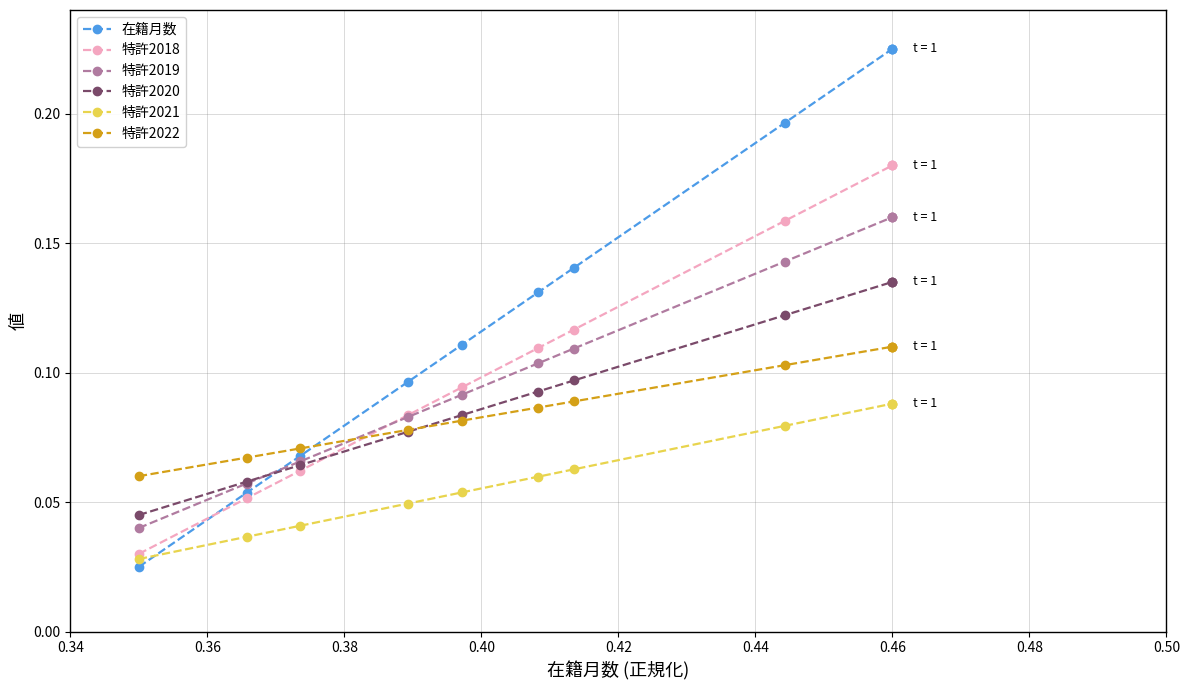

Rank the series by their maximum value, from highest to lowest.

在籍月数, 特許2018, 特許2019, 特許2020, 特許2022, 特許2021